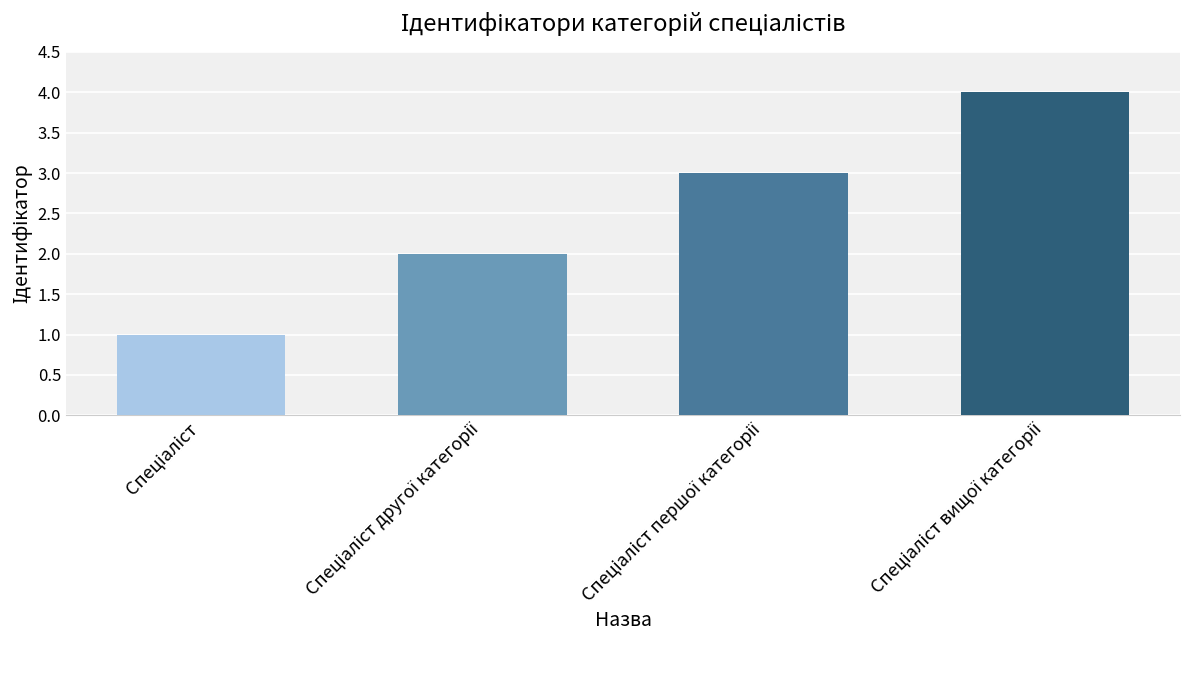

What is the sum of all values?

10